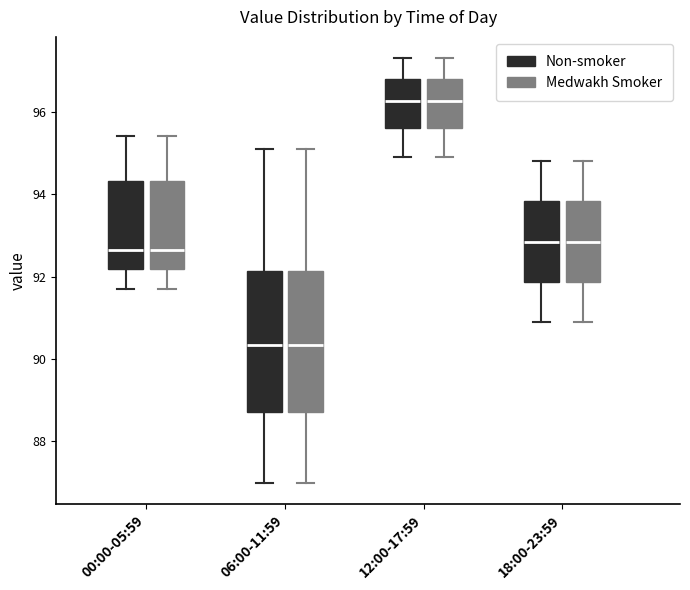

Where is the lower edge of the box for 12:00-17:59 (Non-smoker) on the y-axis? The values are not printed on the chart, so give them approximately, as read against the axis.

95.6